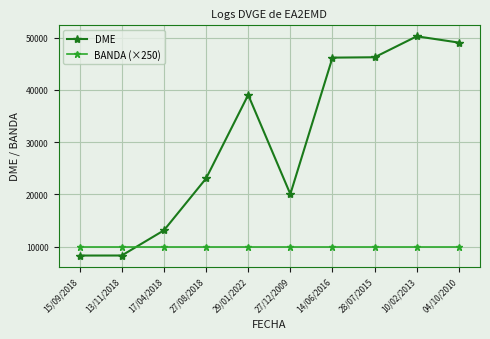

True or false: DME has more than 1 interior local peaks.

True